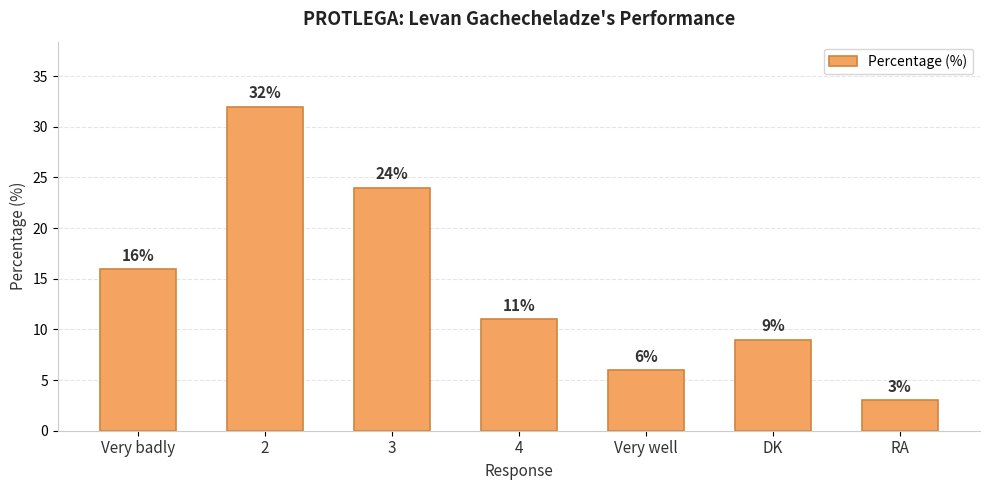

What is the label of the 4th bar from the left?

4